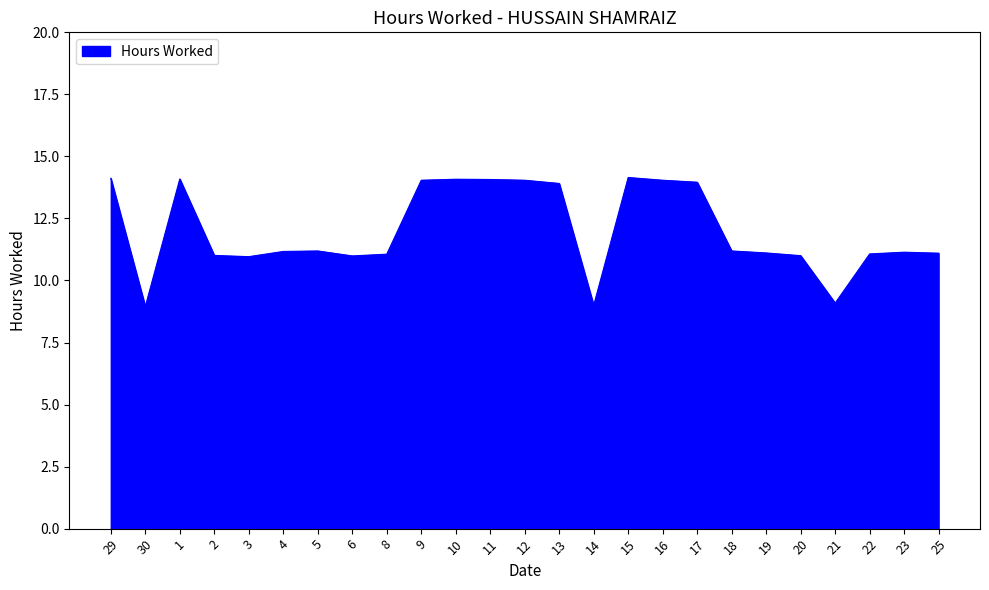

The value at 20 is 6.6. True or false?

False